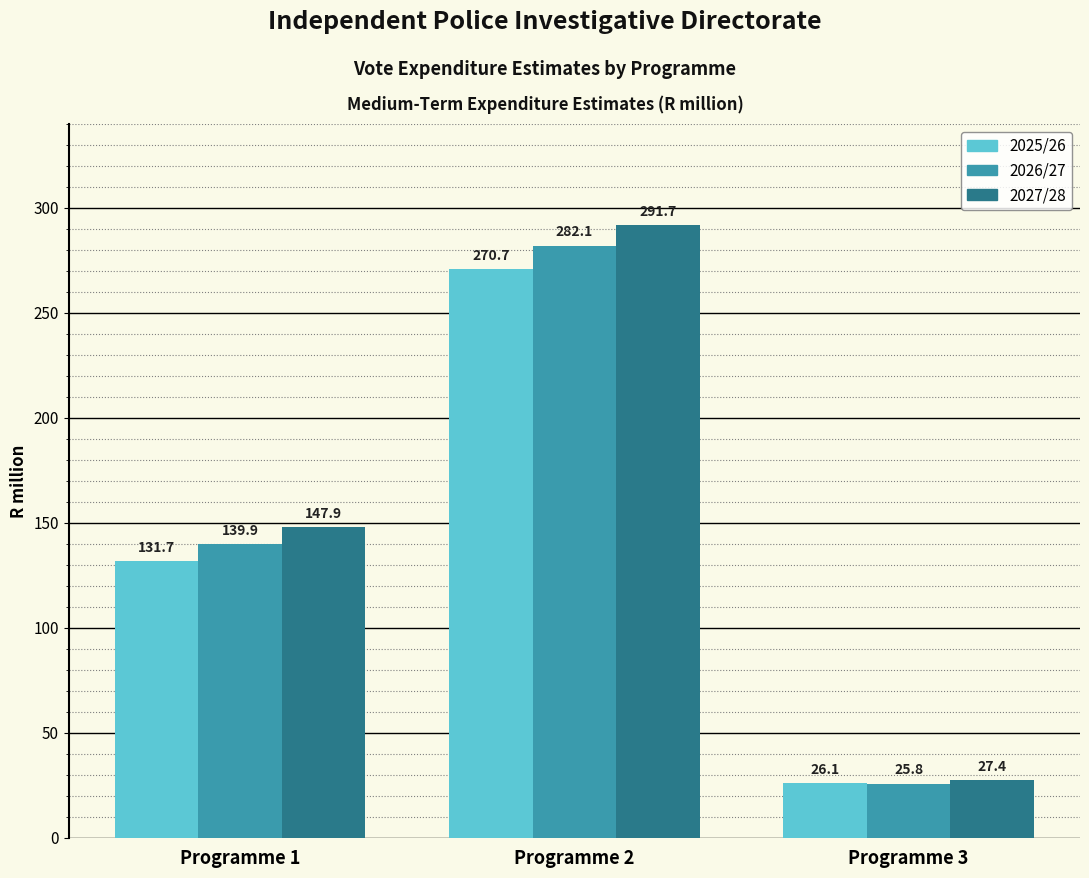

At how many categories does at least one series exceed 26?

3